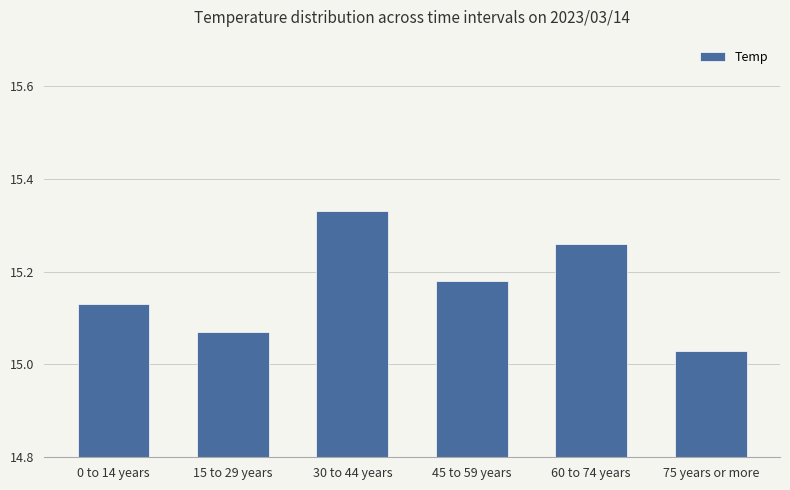

Does the chart contain any negative values?

No